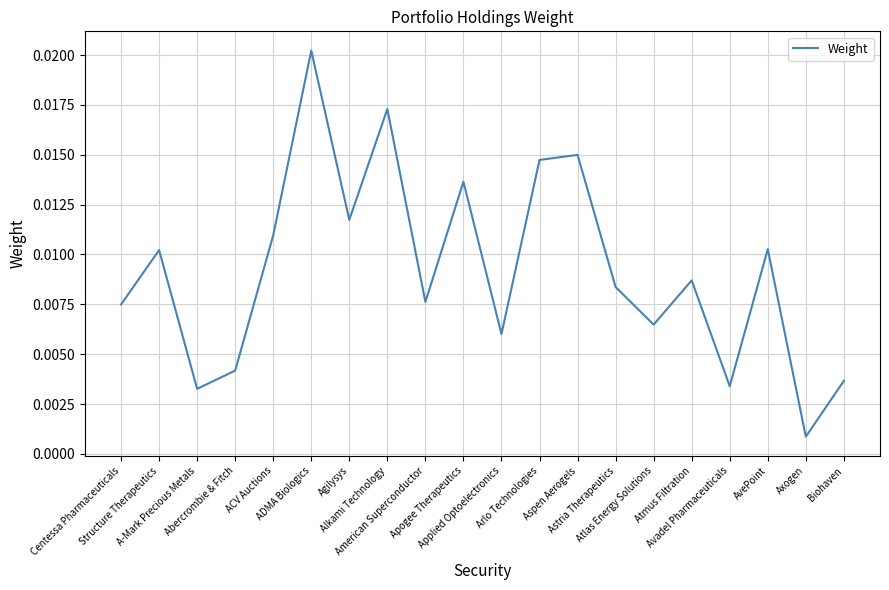

List the labels in order of value, smallest first.

Axogen, A-Mark Precious Metals, Avadel Pharmaceuticals, Biohaven, Abercrombie & Fitch, Applied Optoelectronics, Atlas Energy Solutions, Centessa Pharmaceuticals, American Superconductor, Astria Therapeutics, Atmus Filtration, Structure Therapeutics, AvePoint, ACV Auctions, Agilysys, Apogee Therapeutics, Arlo Technologies, Aspen Aerogels, Alkami Technology, ADMA Biologics